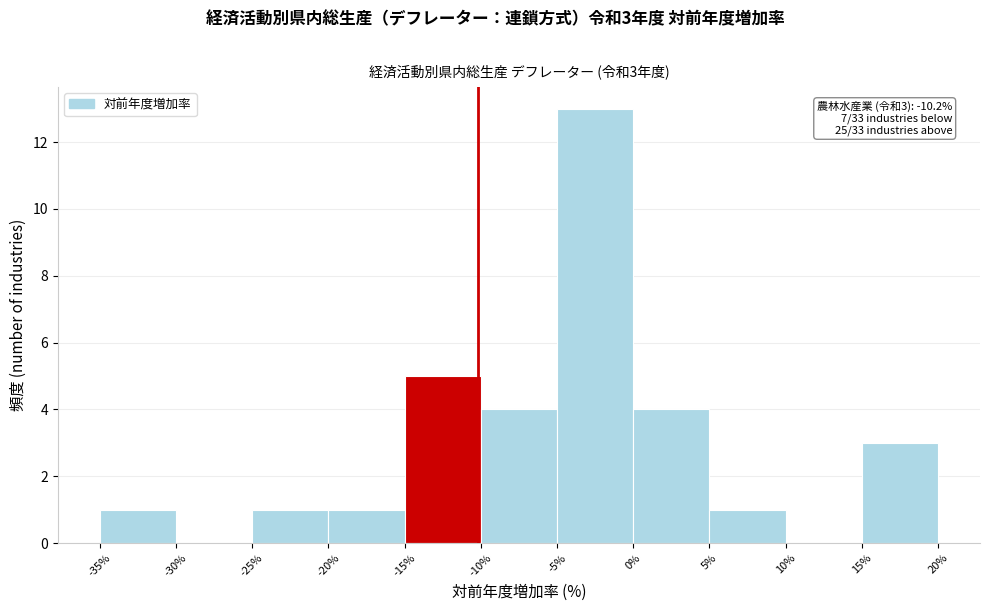

Over which range of the x-axis is the bar tallest?

-5% to 0%